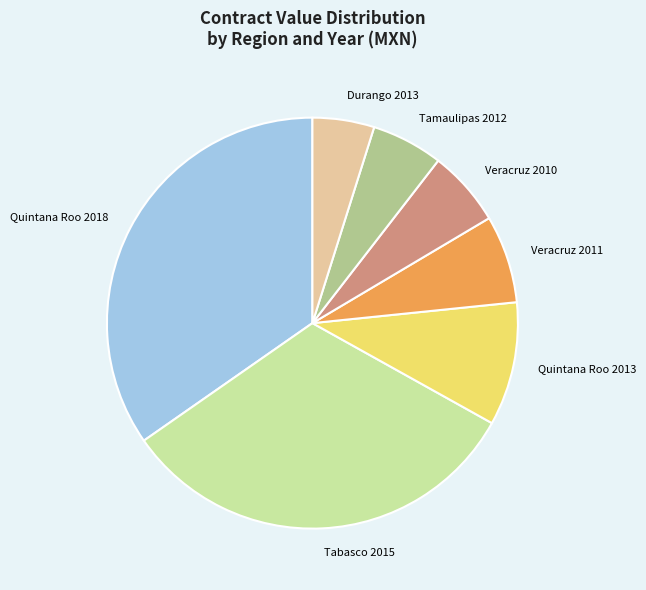

True or false: Quintana Roo 2013 accounts for 10% of the total.

True